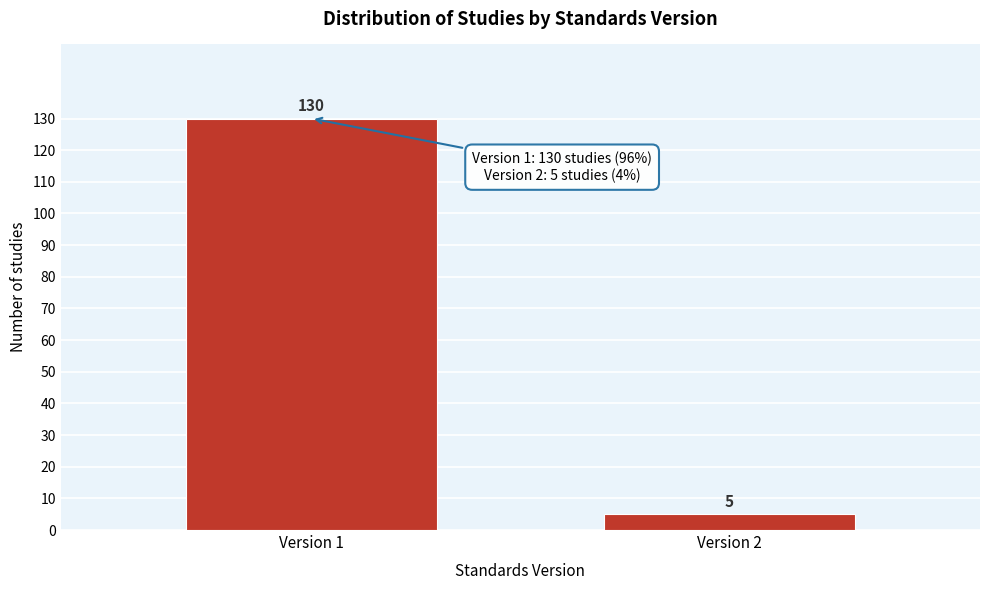

Reading left to right, extract all data points from this chart.

130	5